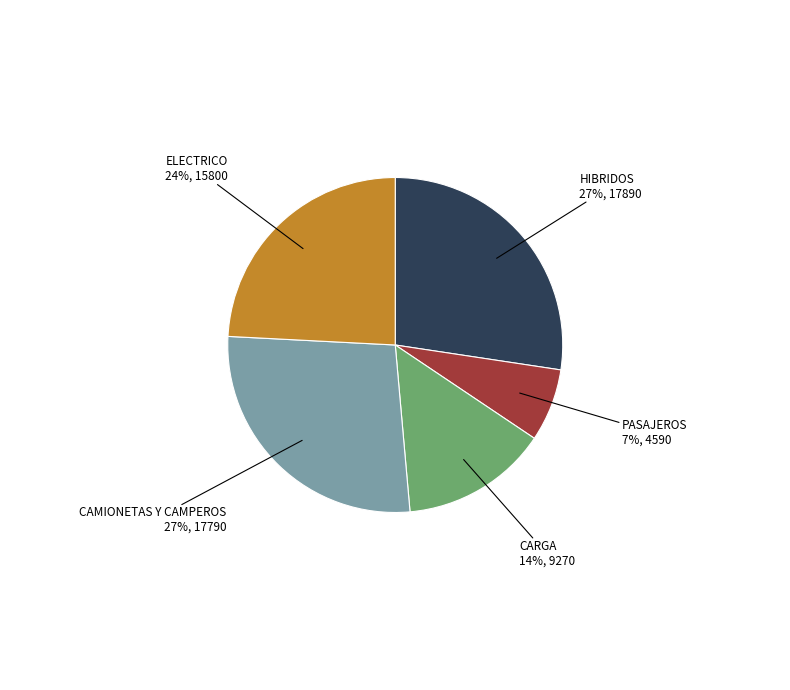

To the nearest percent, what is the average slice percentage?

20%